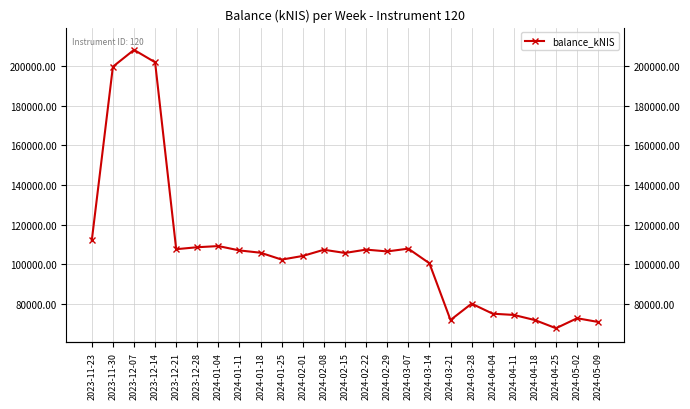

Which label corresponds to the smallest value in the chart?

2024-04-25